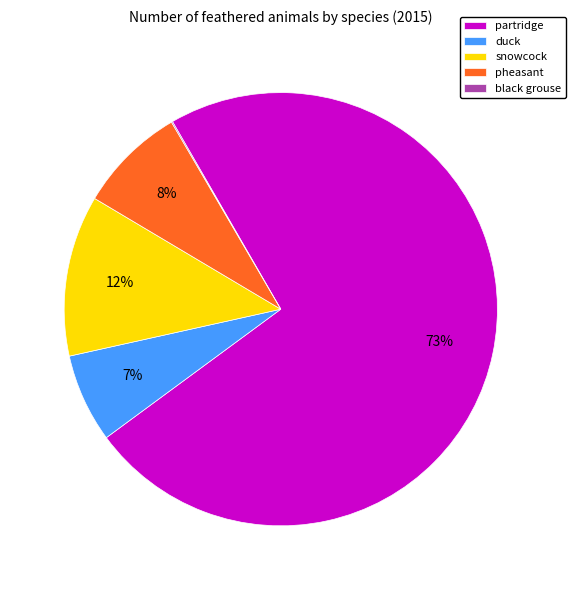

Combined, do duck and partridge account for over 50%?

Yes